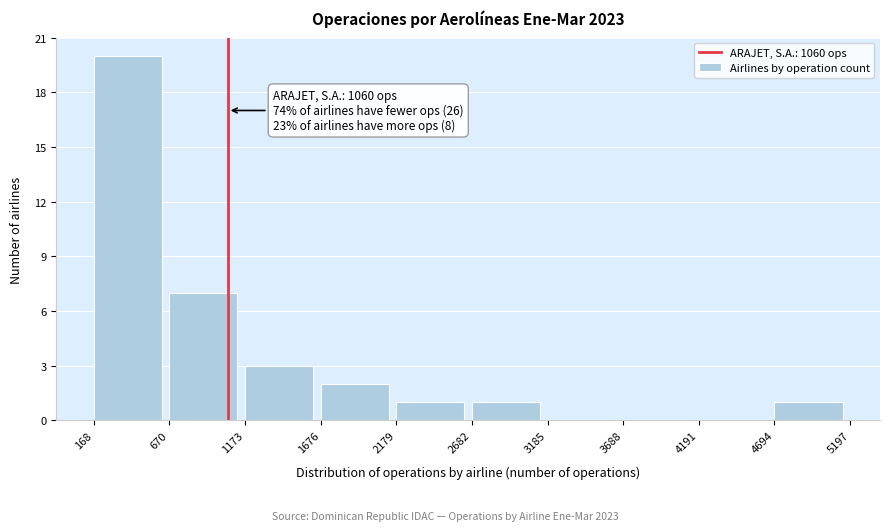

Which range on the x-axis has the tallest bar?

168 to 670